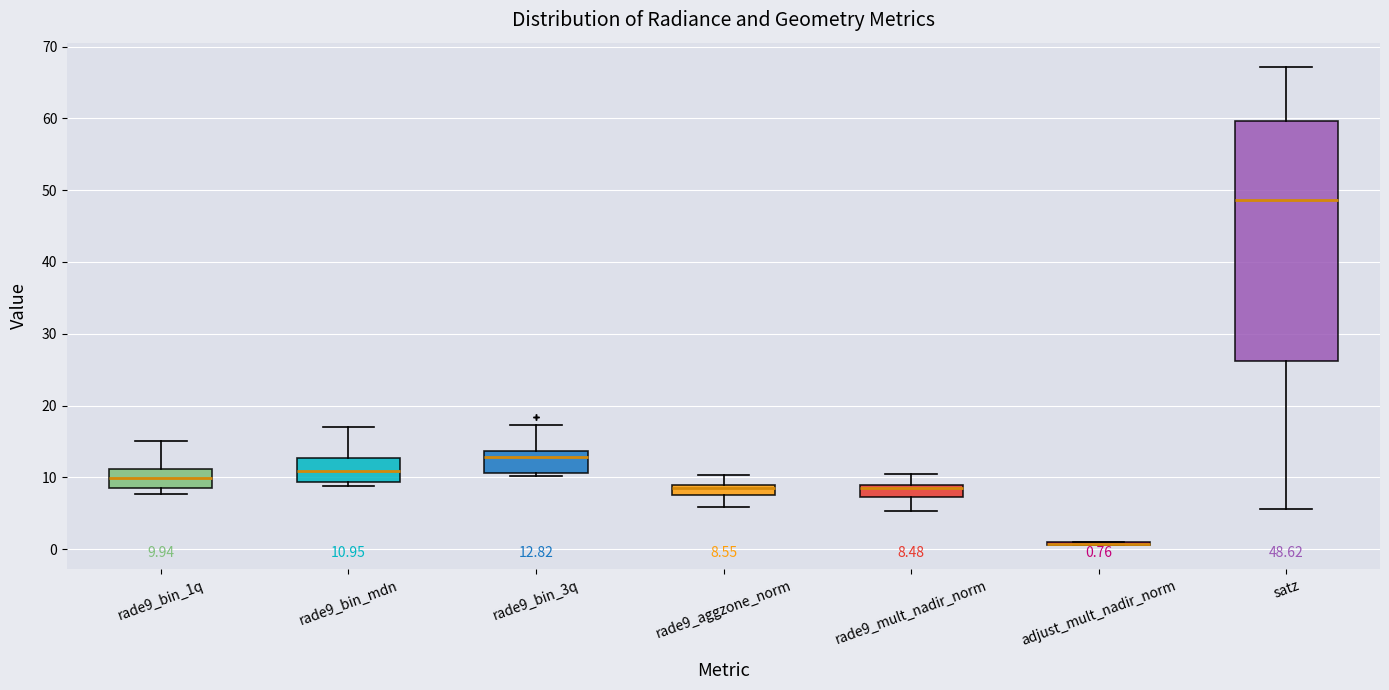

Which box is the tallest, from its lower edge to its upper edge?

satz